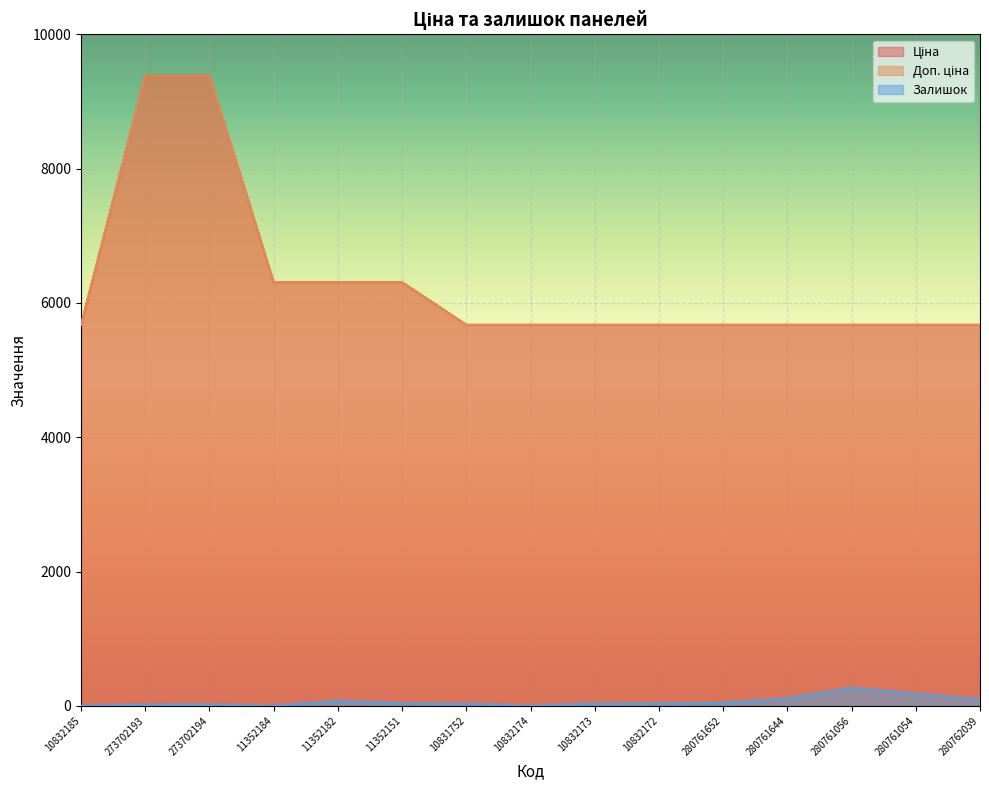

True or false: Доп. ціна and Залишок cross at least once.

False